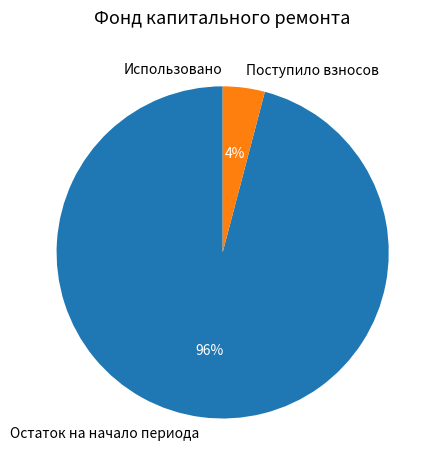

To the nearest percent, what is the average slice percentage?

33%